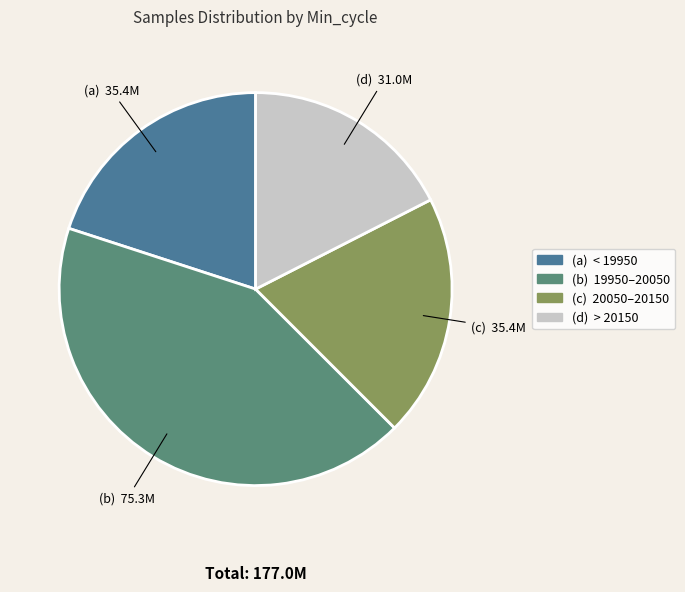

Does any single category account for the majority?

No